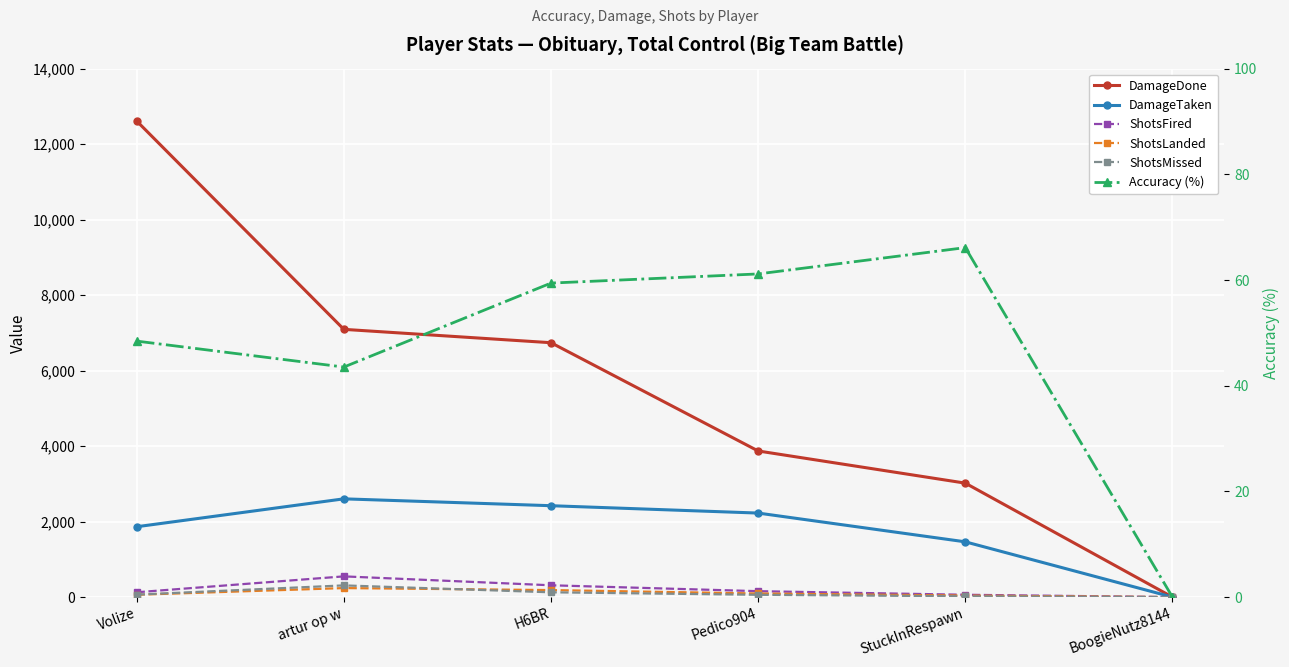

At which category does the chart reach its minimum across all series?

BoogieNutz8144